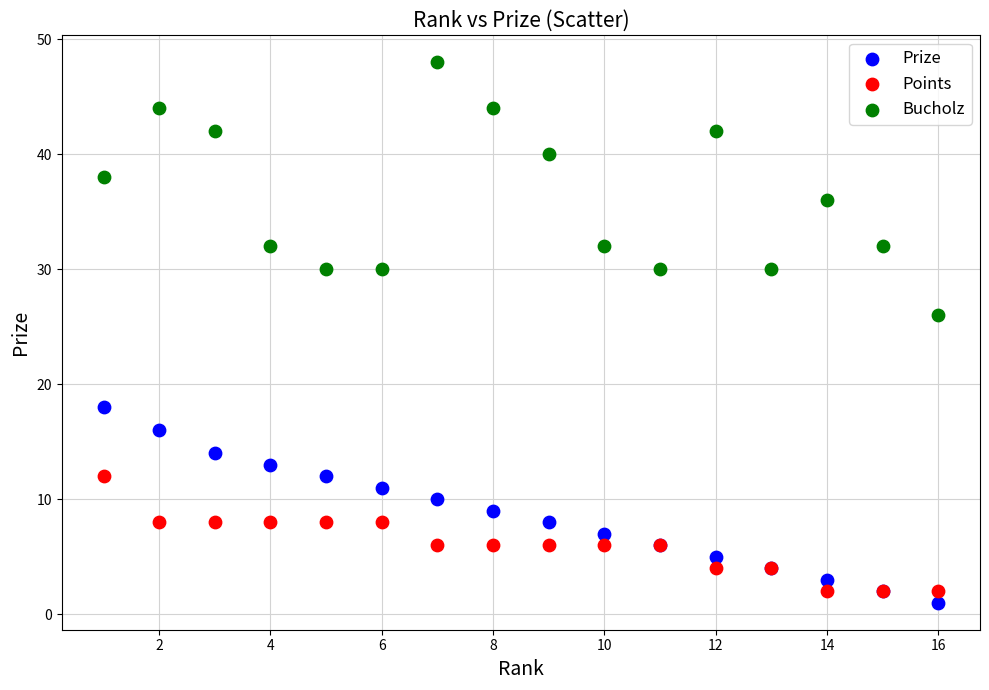

Across all series, what Y value is closest to 24?

26